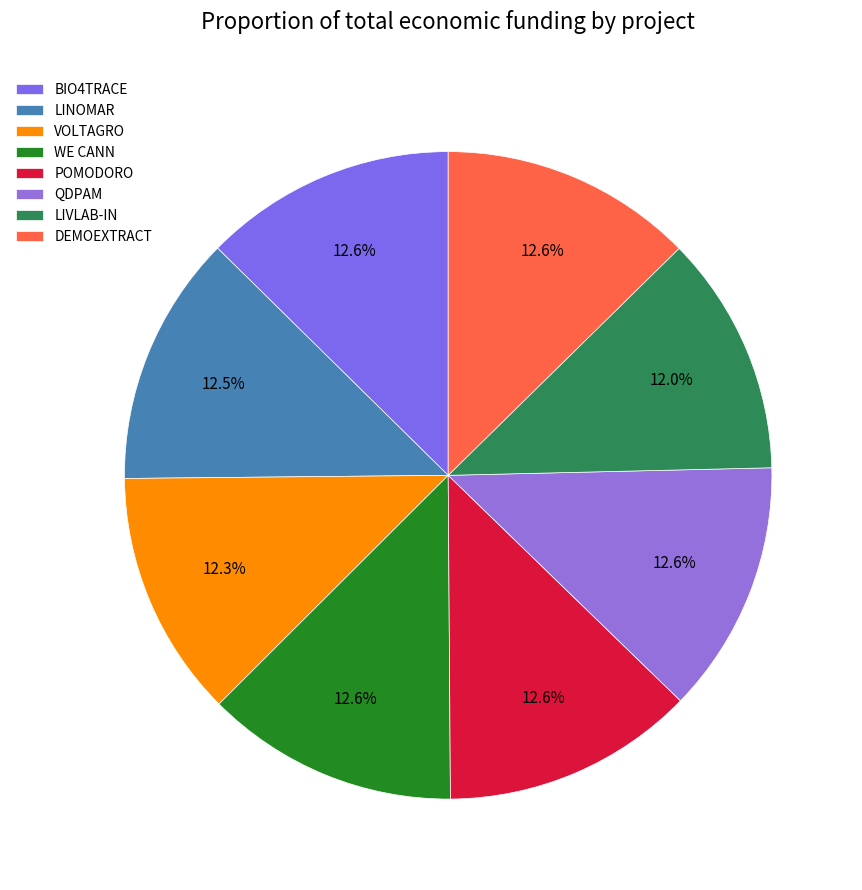

Which has a higher value, BIO4TRACE or POMODORO?

POMODORO